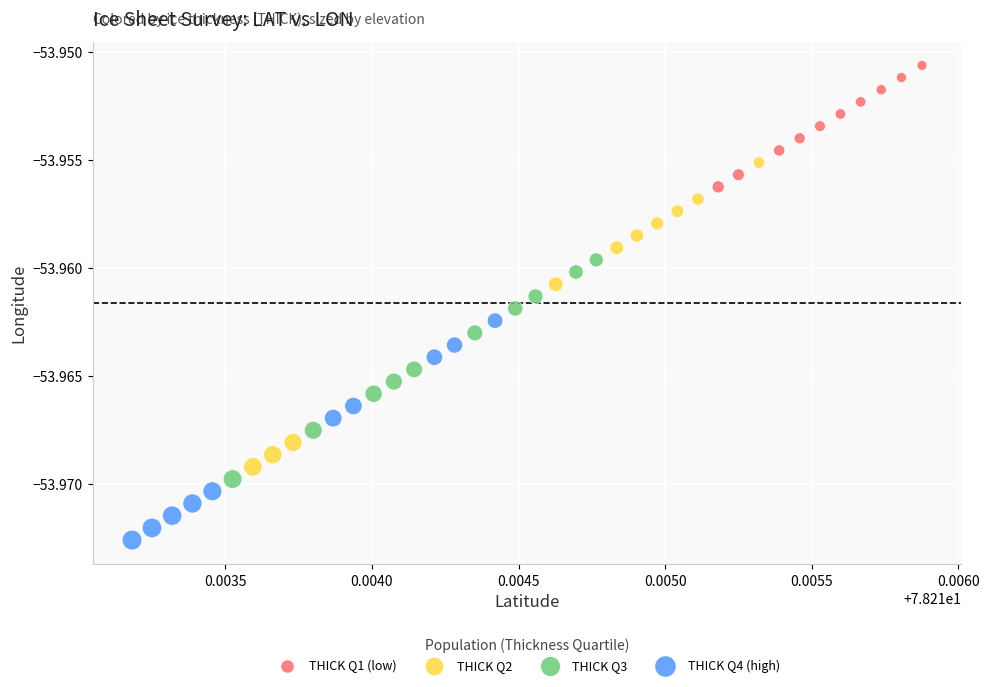

Which series has the largest Y range (max minus min)?

THICK Q2